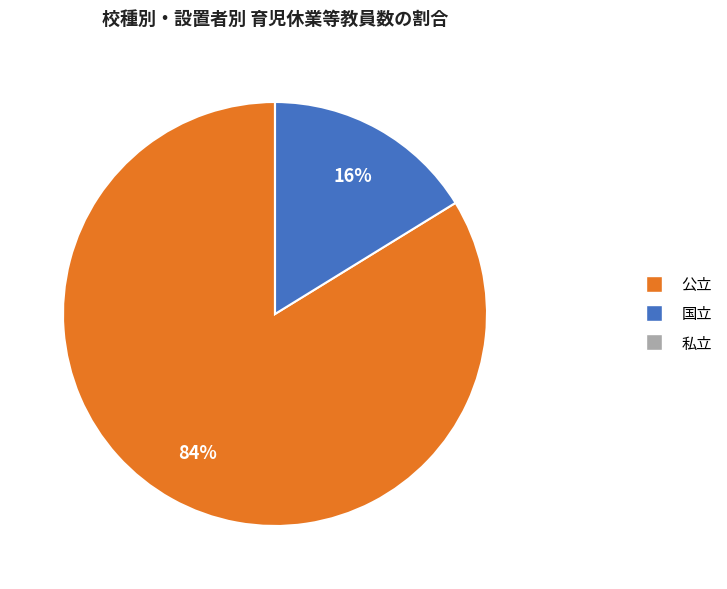

Does any single category account for the majority?

Yes